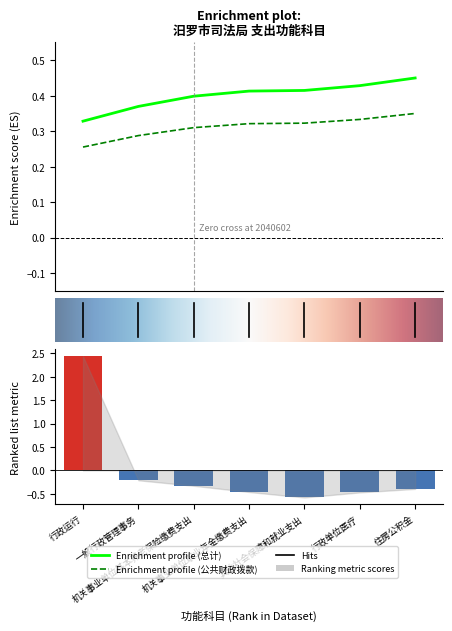

List the labels in order of value, largest first.

行政运行, 一般行政管理事务, 机关事业单位基本养老保险缴费支出, 住房公积金, 机关事业单位职业年金缴费支出, 行政单位医疗, 其他社会保障和就业支出